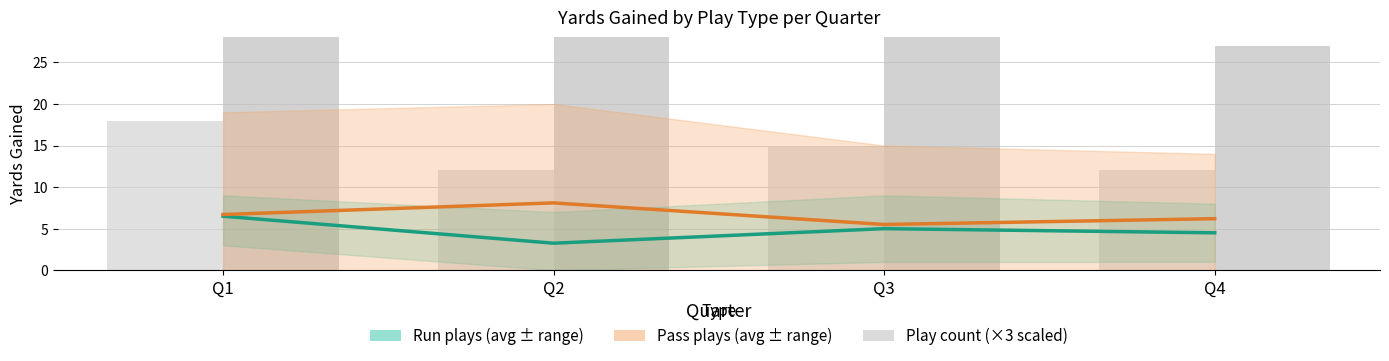

At how many categories does at least one series exceed 7?

1